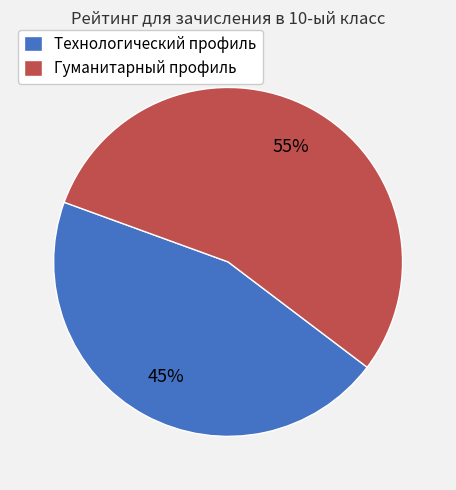

Which category has the smallest portion of the pie?

Технологический профиль